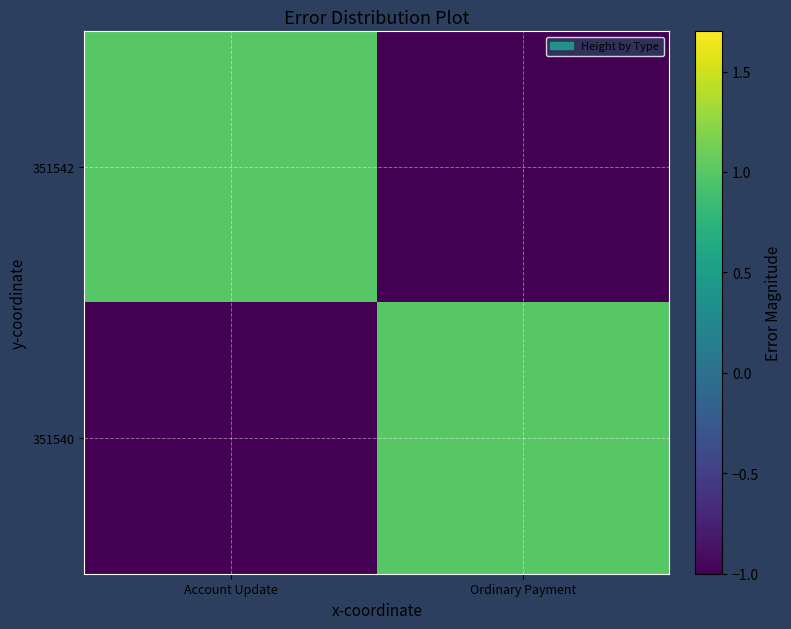

Which series has the largest total across all categories?

351542